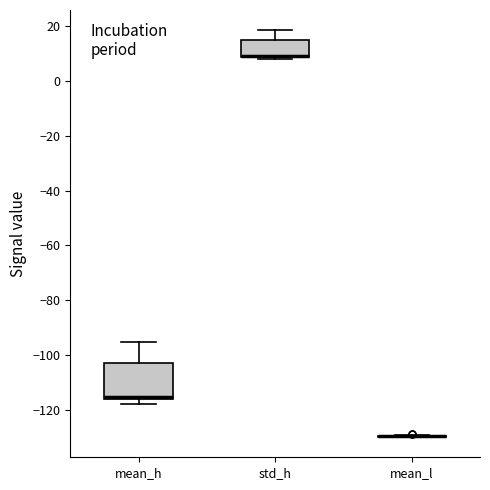

Comparing the boxes themselves (not the whiskers), which one is the tallest?

mean_h